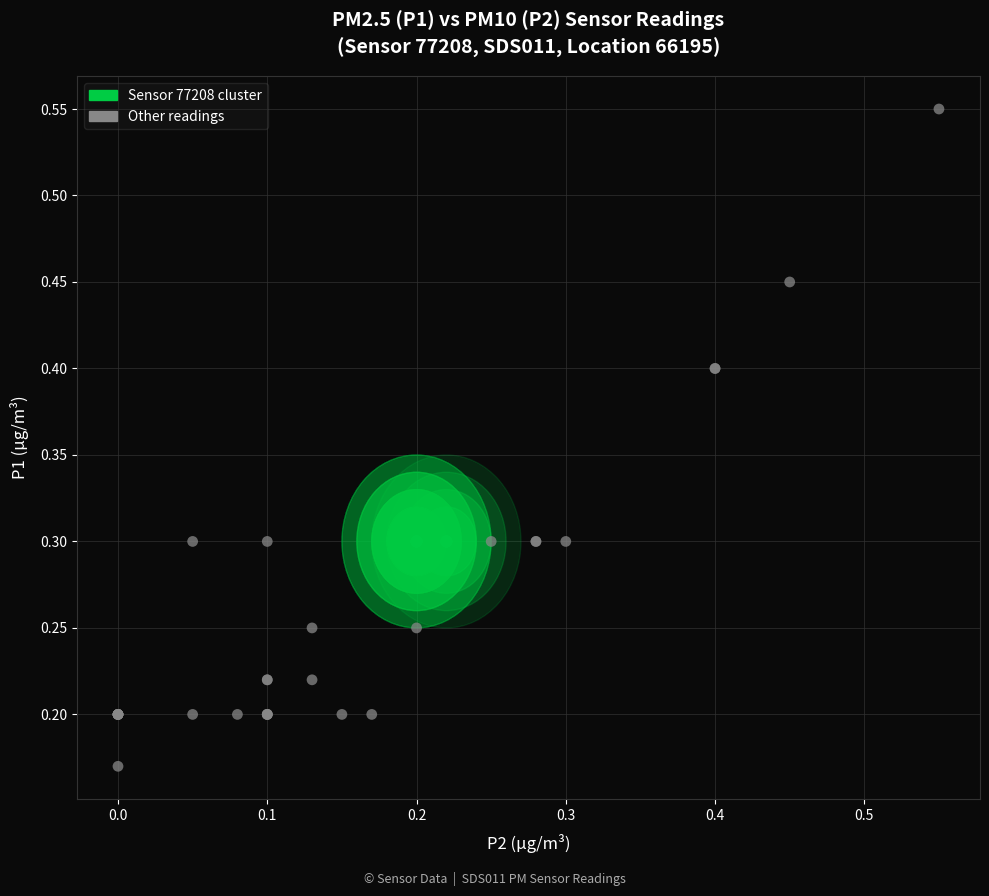

Which series reaches the minimum Y coordinate?

Other readings